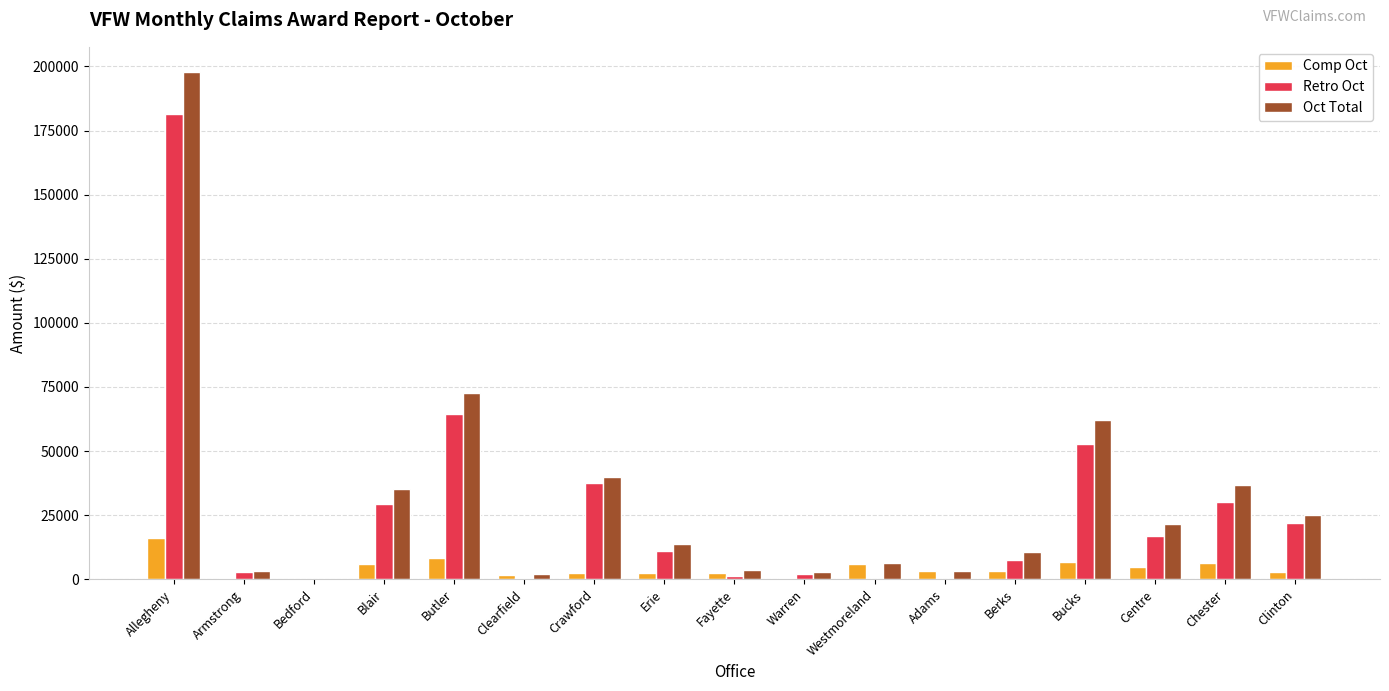

What value does the Comp Oct series have at Allegheny?

16117